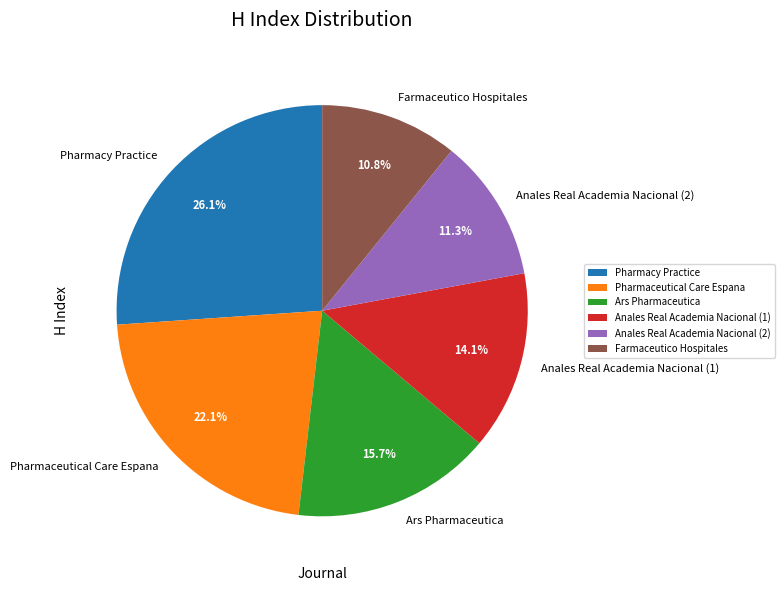

Count the number of slices in the pie.

6